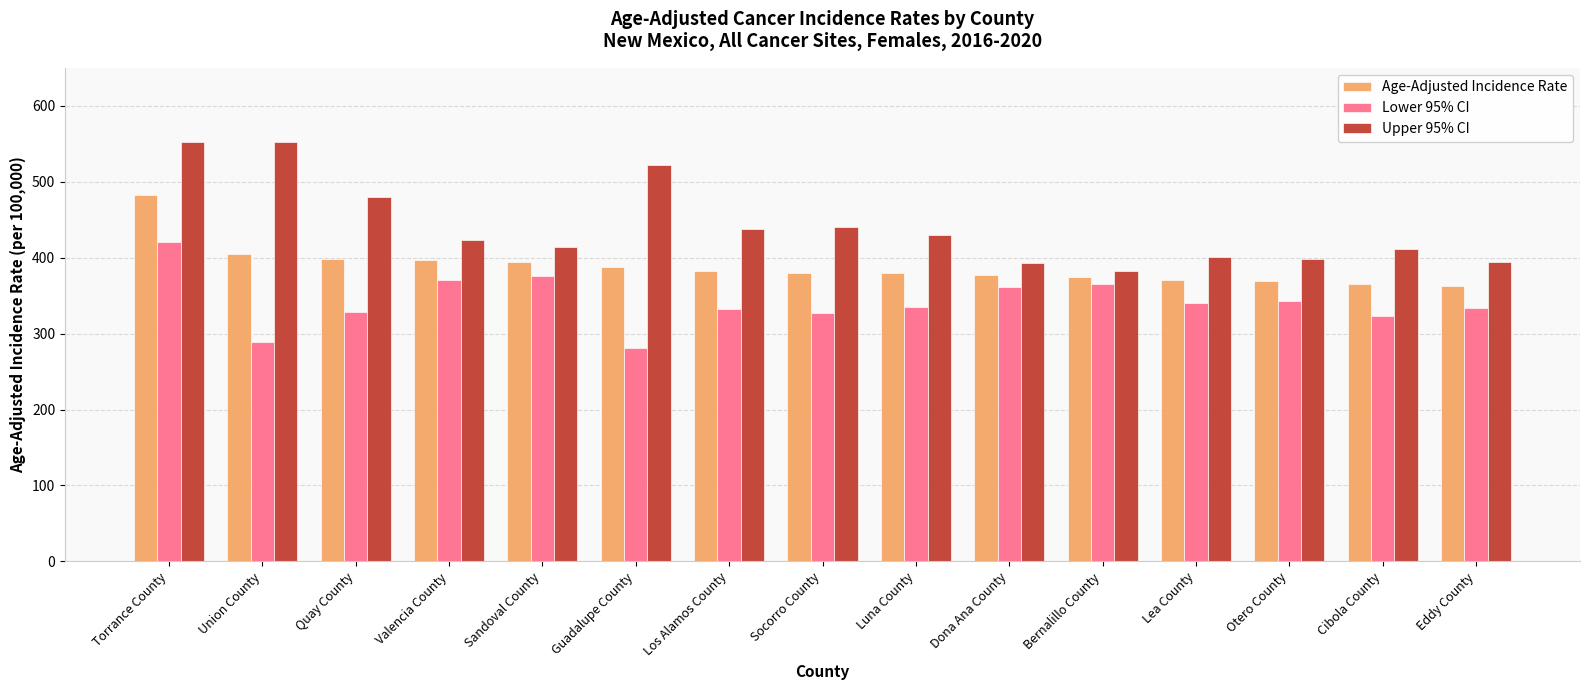

Which series has the widest spread of values?

Upper 95% CI